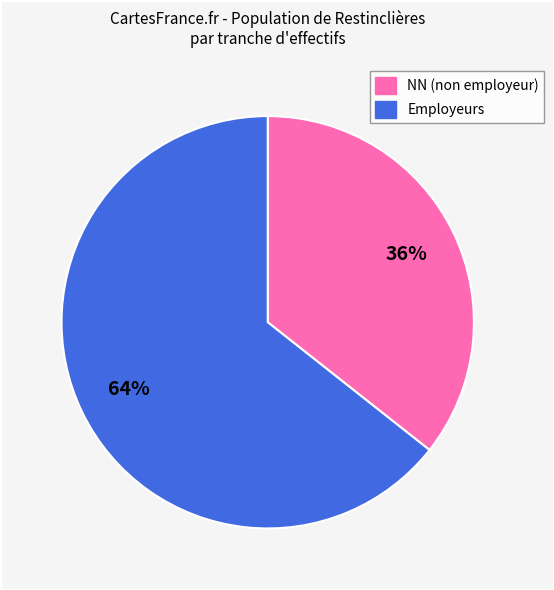

To the nearest percent, what is the average slice percentage?

50%